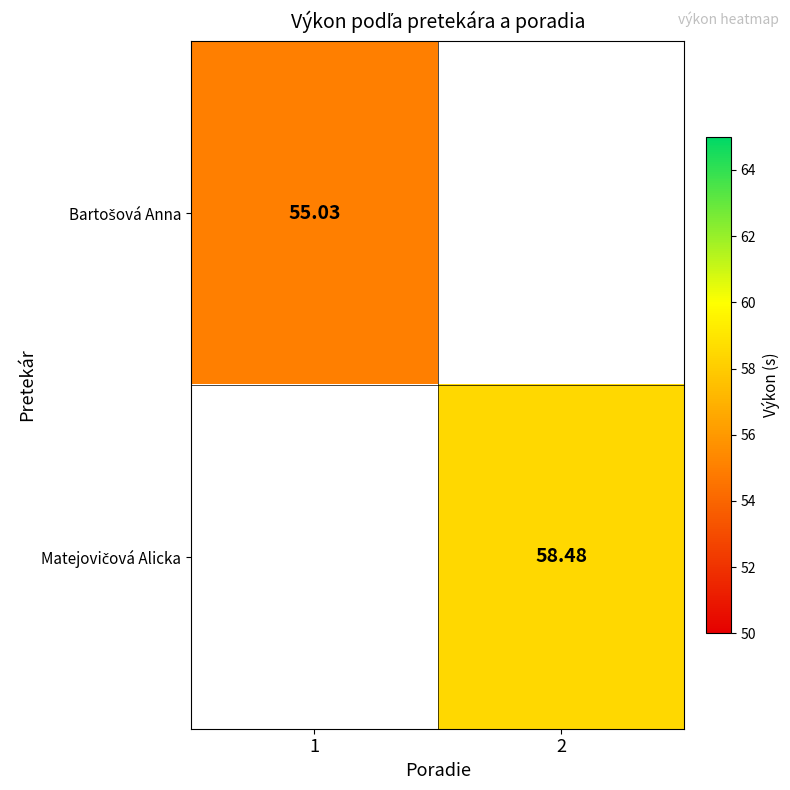

What is the approximate value of Matejovičová Alicka at 2?

58.5